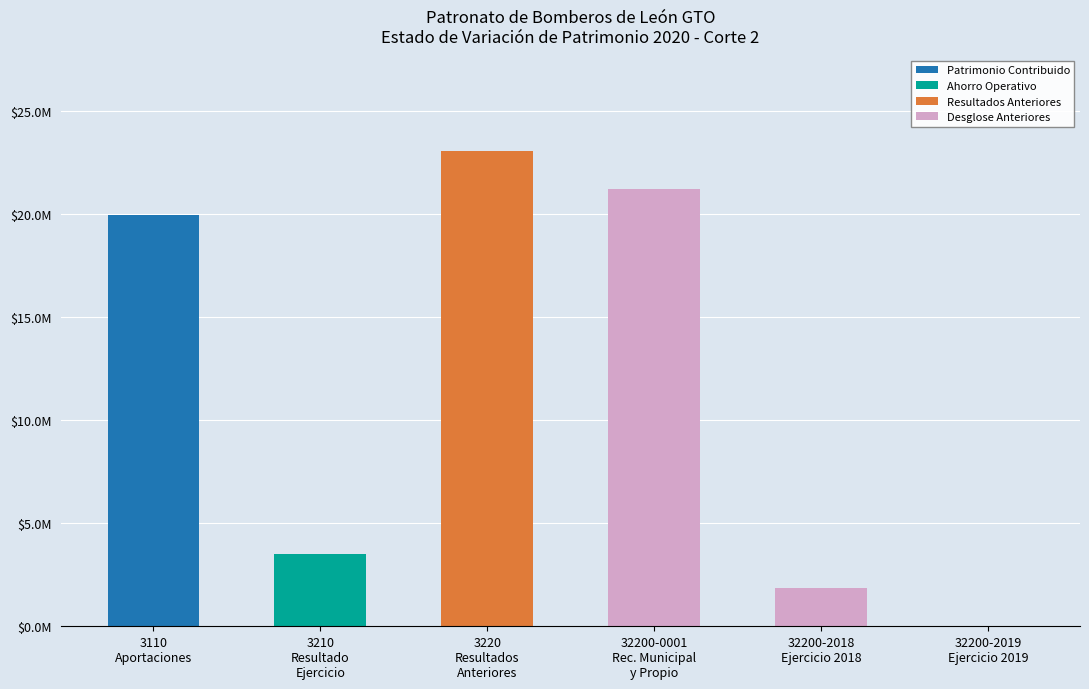

Between 32200-0001
Rec. Municipal
y Propio and 32200-2019
Ejercicio 2019, which series saw the biggest shift?

Desglose Anteriores